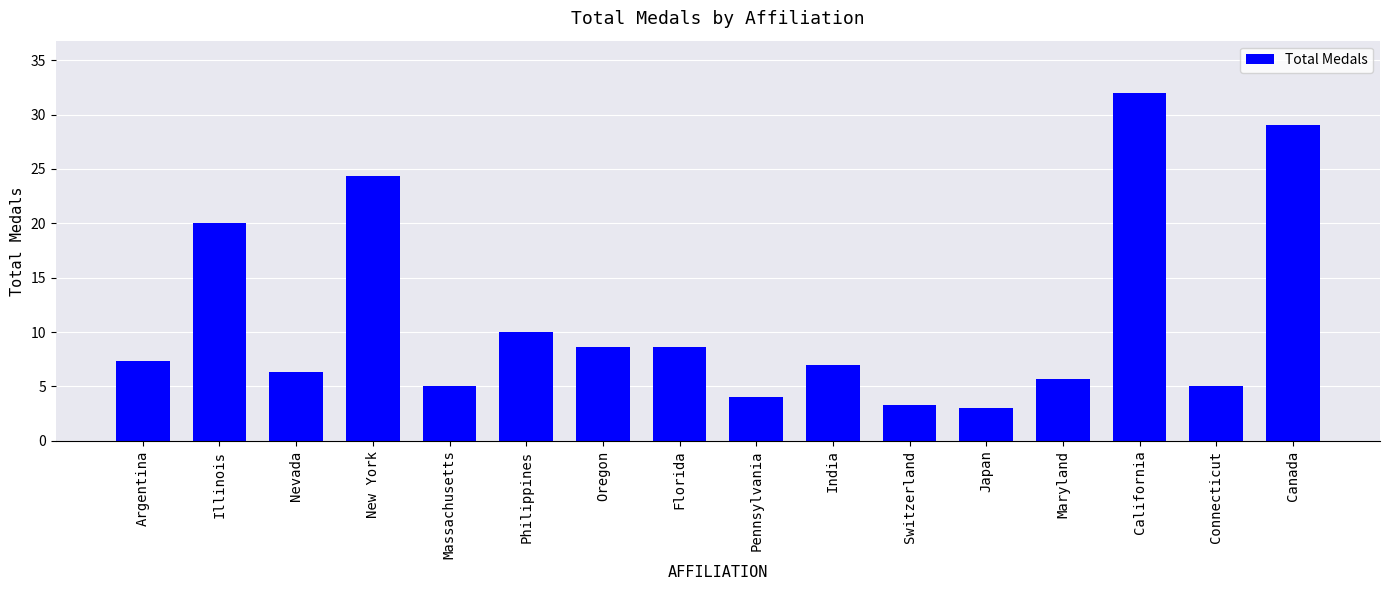

Reading right to left, extract all data points from this chart.

29.0	5.0	32.0	5.7	3.0	3.3	7.0	4.0	8.7	8.7	10.0	5.0	24.3	6.3	20.0	7.3